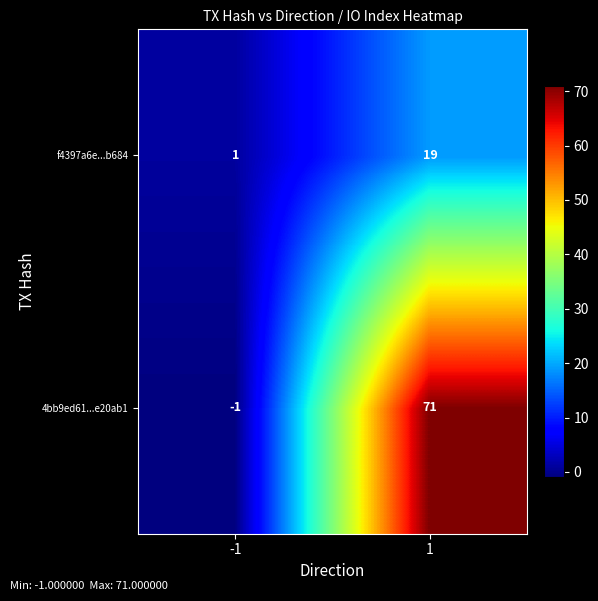

What is the total value across all series at 1?

90